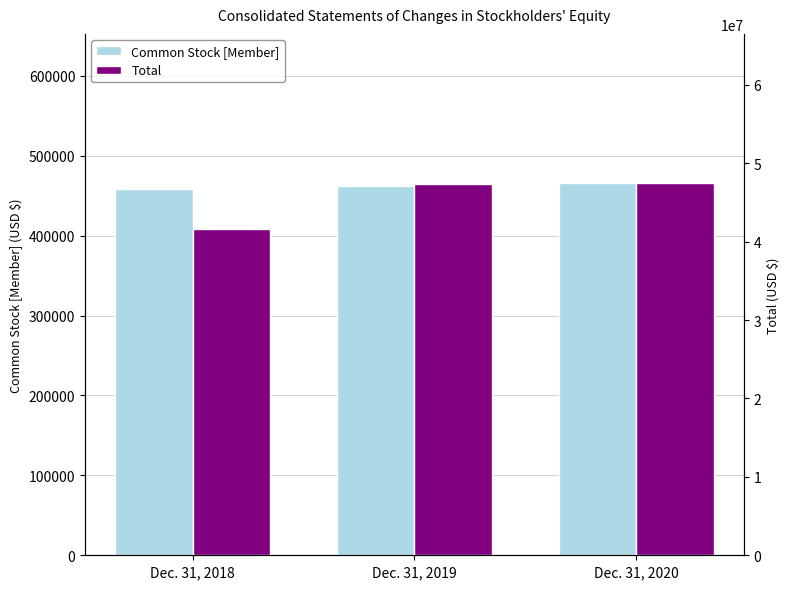

List the series in order of their peak value, lowest first.

Common Stock [Member], Total